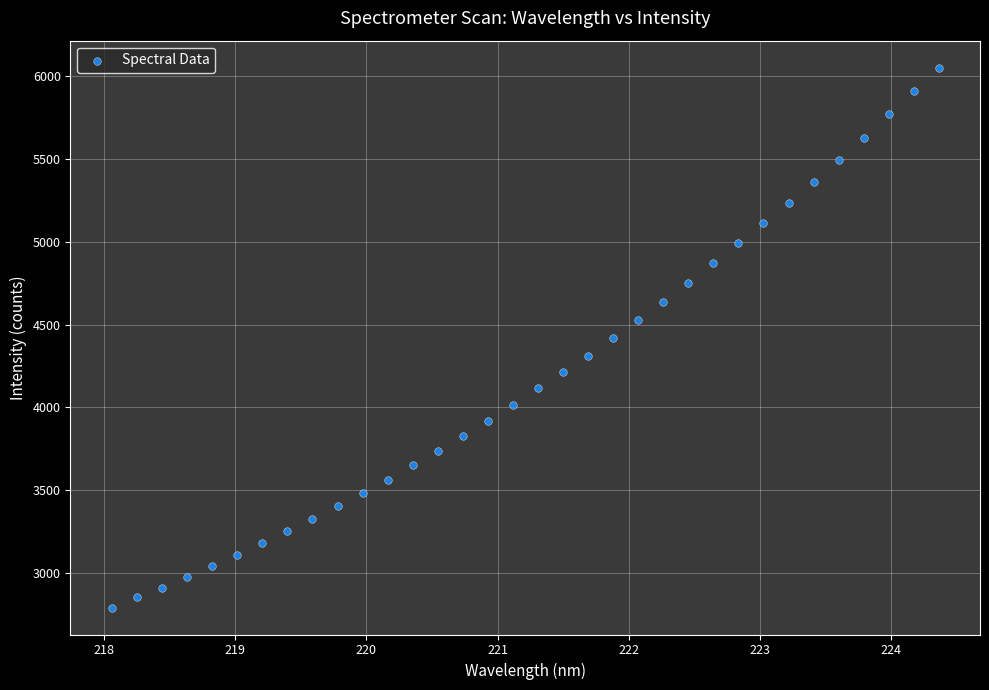

What is the range of X values (max minus min)?

6.3